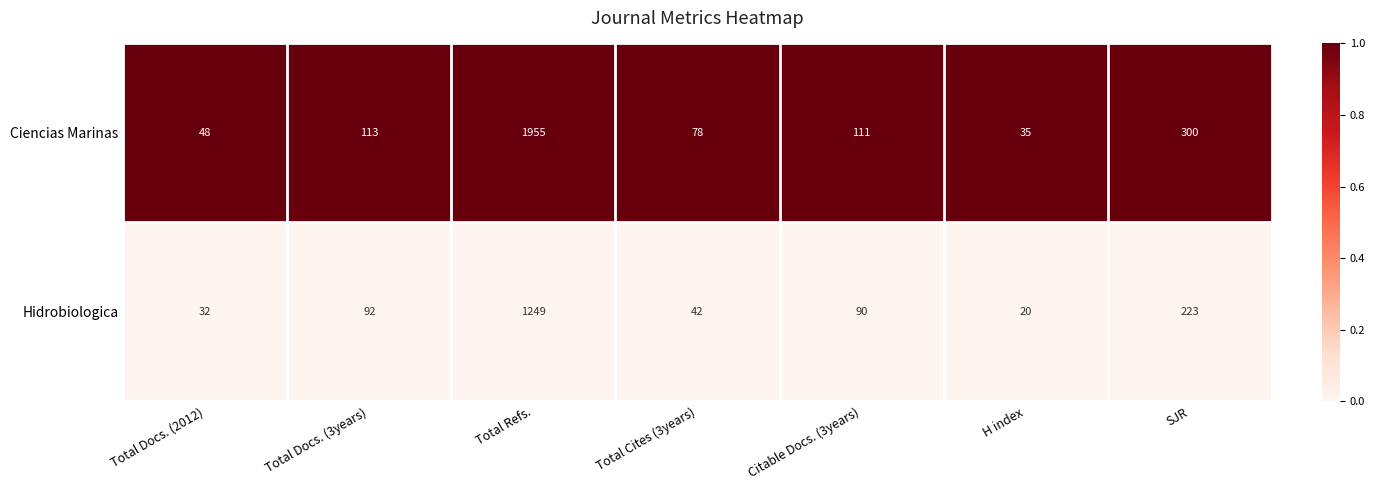

Rank the series by their average value, from highest to lowest.

Ciencias Marinas, Hidrobiologica